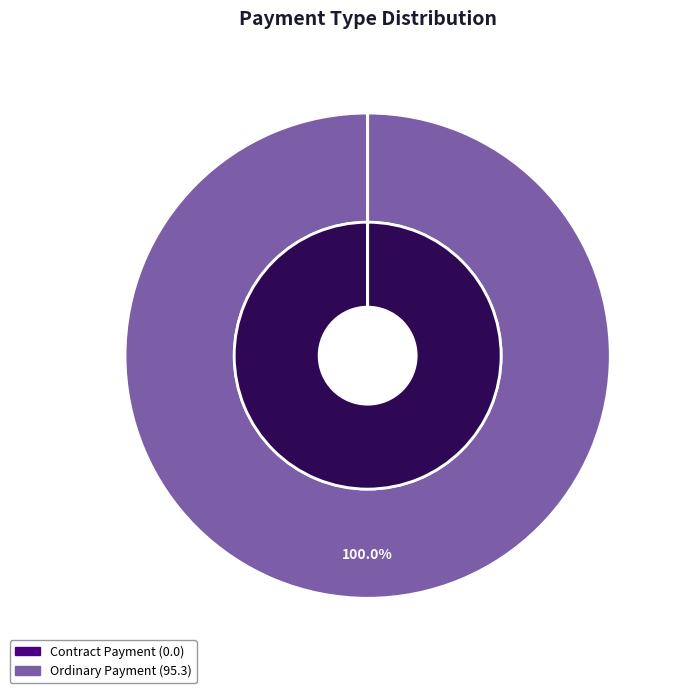

Rank the categories by value from lowest to highest.

Contract Payment, Ordinary Payment